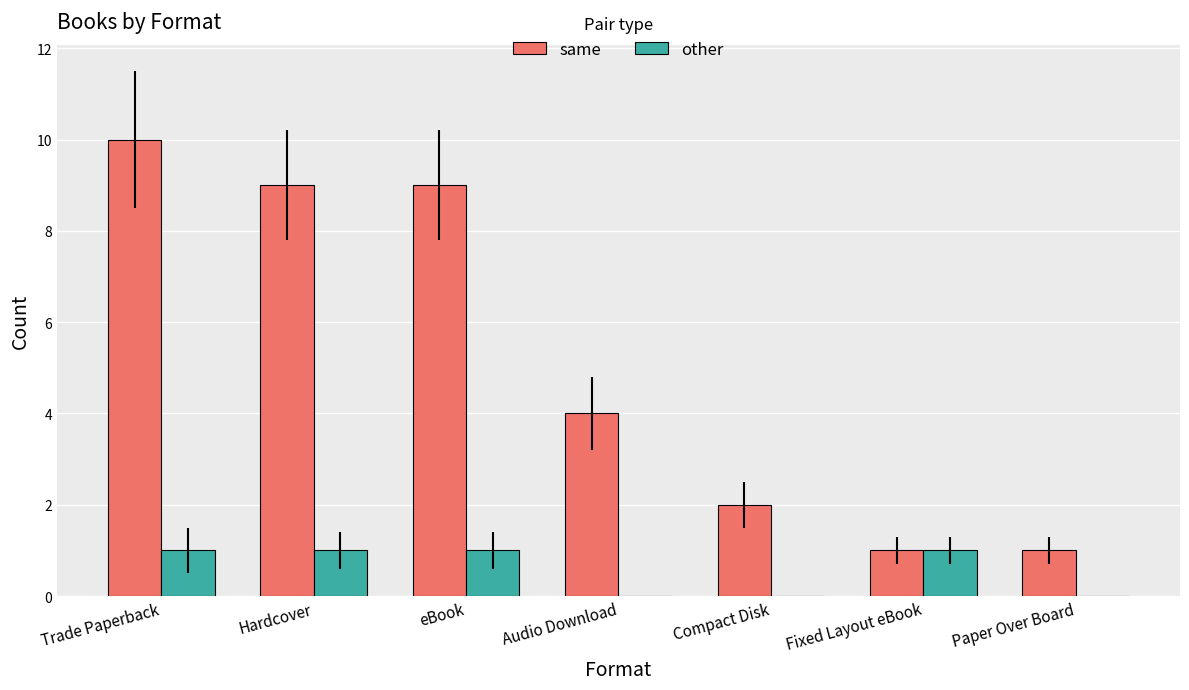

At which category does the chart reach its peak across all series?

Trade Paperback